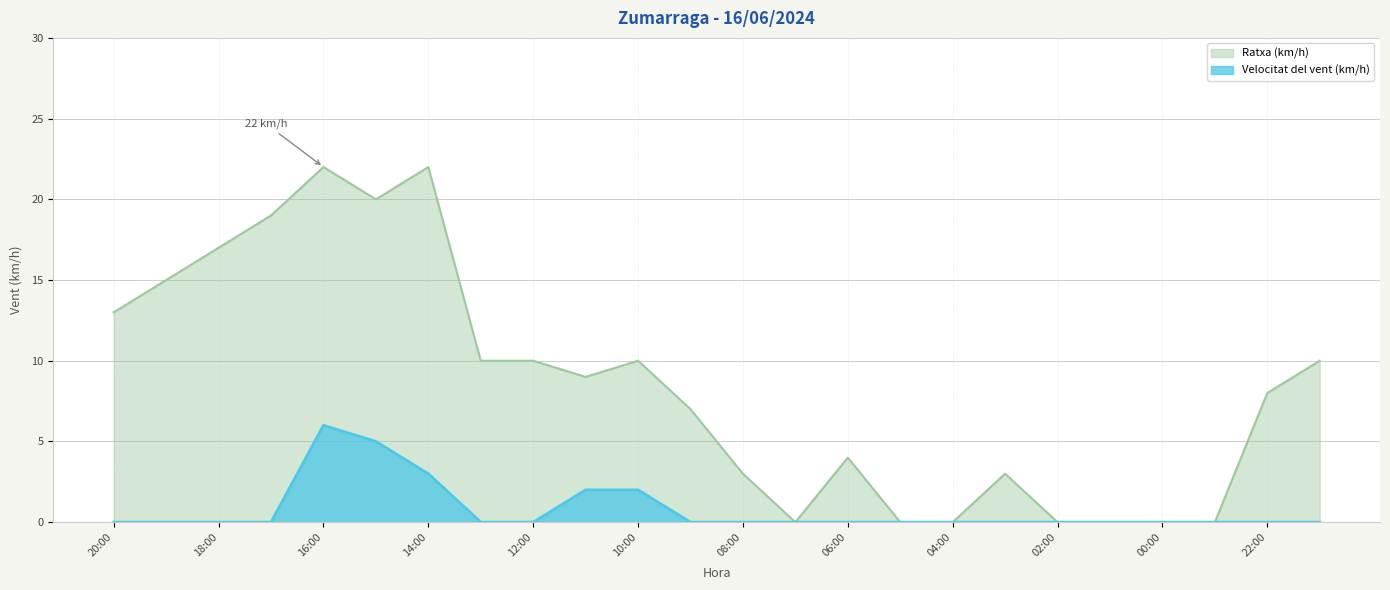

Which series has the largest total across all categories?

Ratxa (km/h)